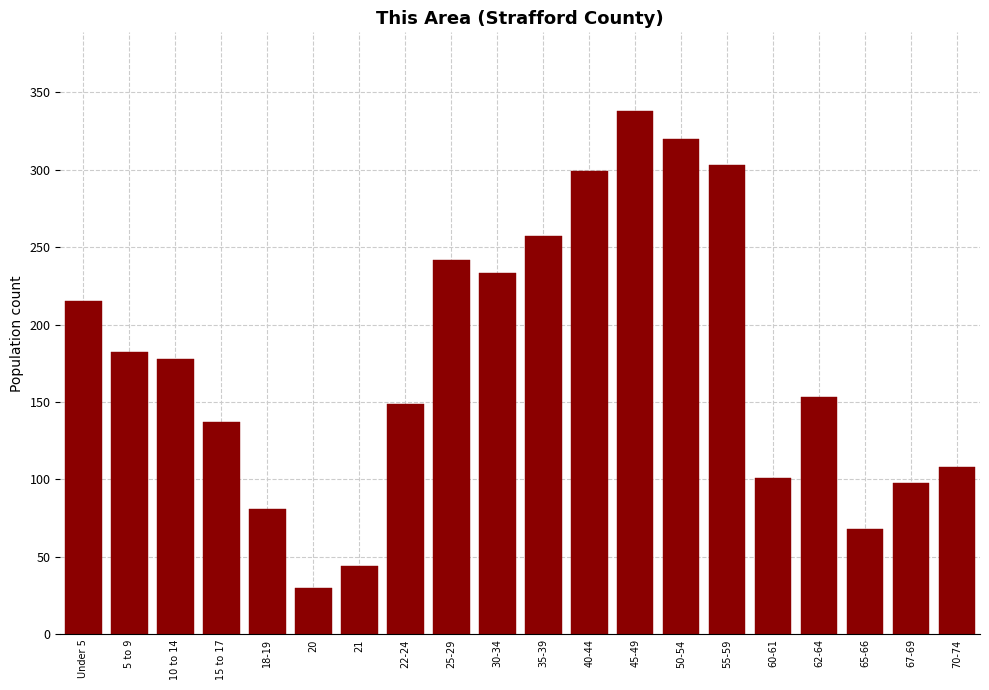

Reading right to left, what are all the values shown in this chart?

108	98	68	153	101	303	320	338	299	257	233	242	149	44	30	81	137	178	182	215